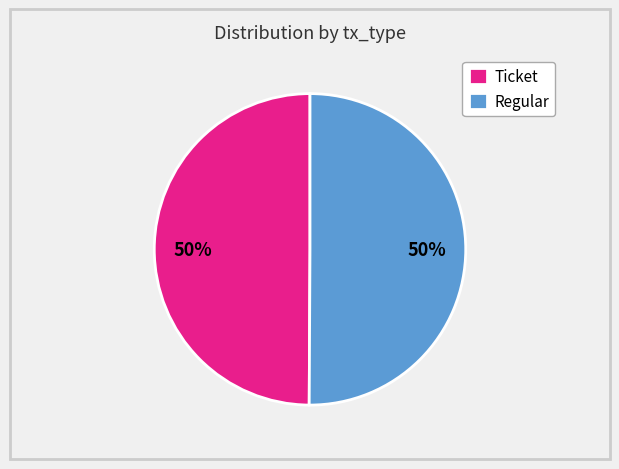

Count the number of slices in the pie.

2